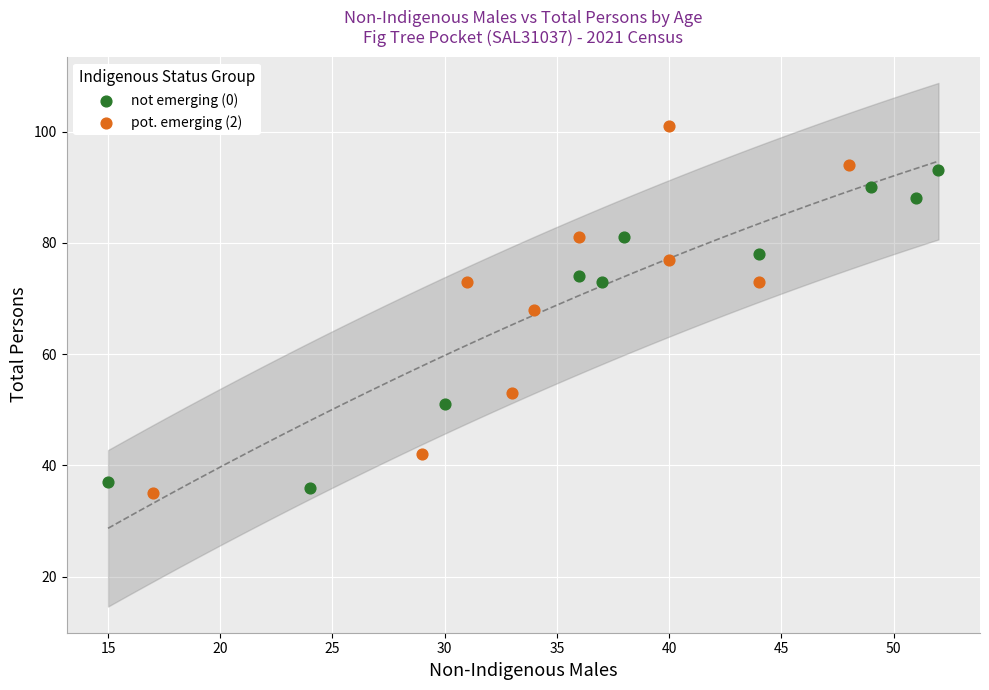

What are all the series names shown in the legend?

not emerging (0), pot. emerging (2)